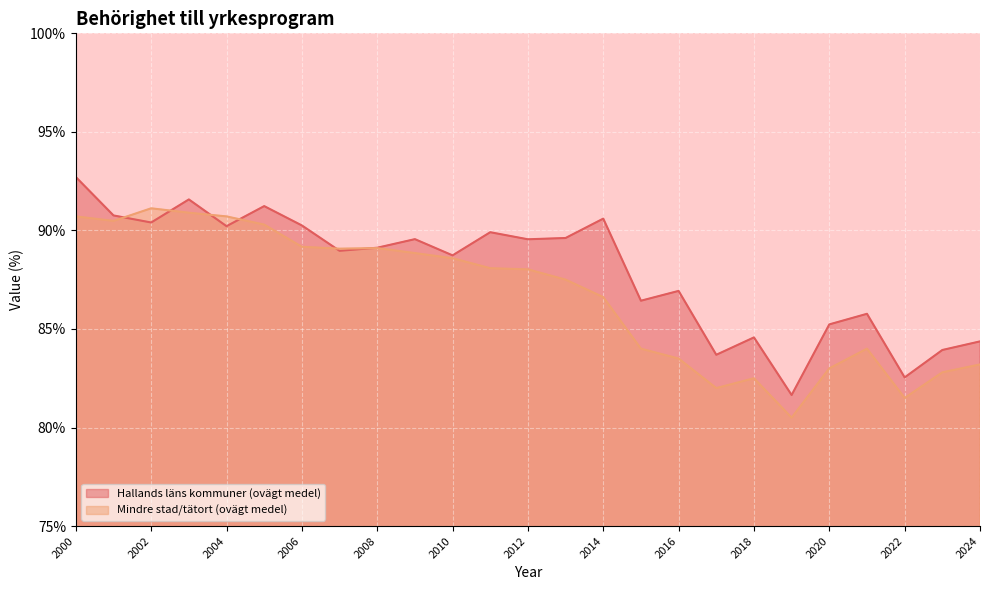

Rank the series by their maximum value, from lowest to highest.

Mindre stad/tätort (ovägt medel), Hallands läns kommuner (ovägt medel)